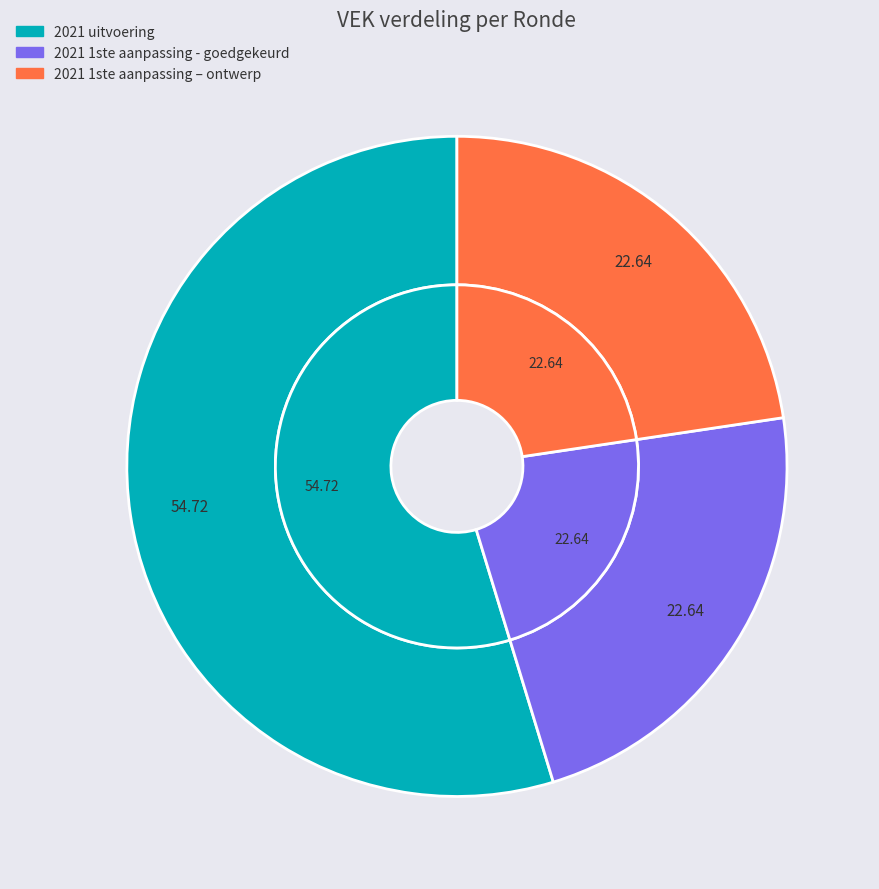

To the nearest percent, what is the combined percentage of 2021 1ste aanpassing – ontwerp and 2021 uitvoering?

77%